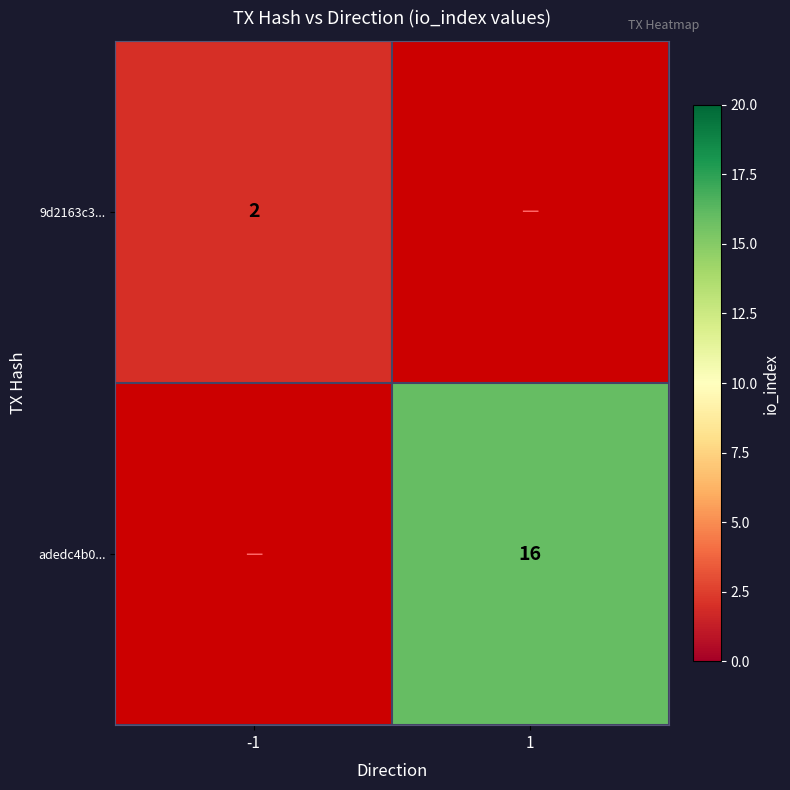

The adedc4b0... series shows 16 at 1. True or false?

True